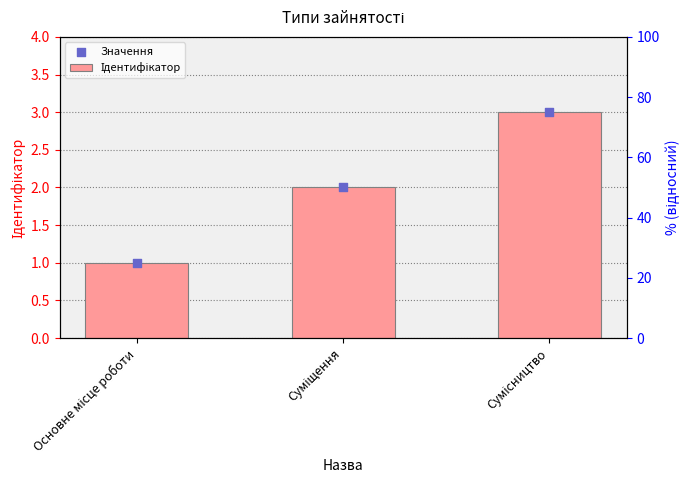

Which series reaches the minimum Y coordinate?

Ідентифікатор